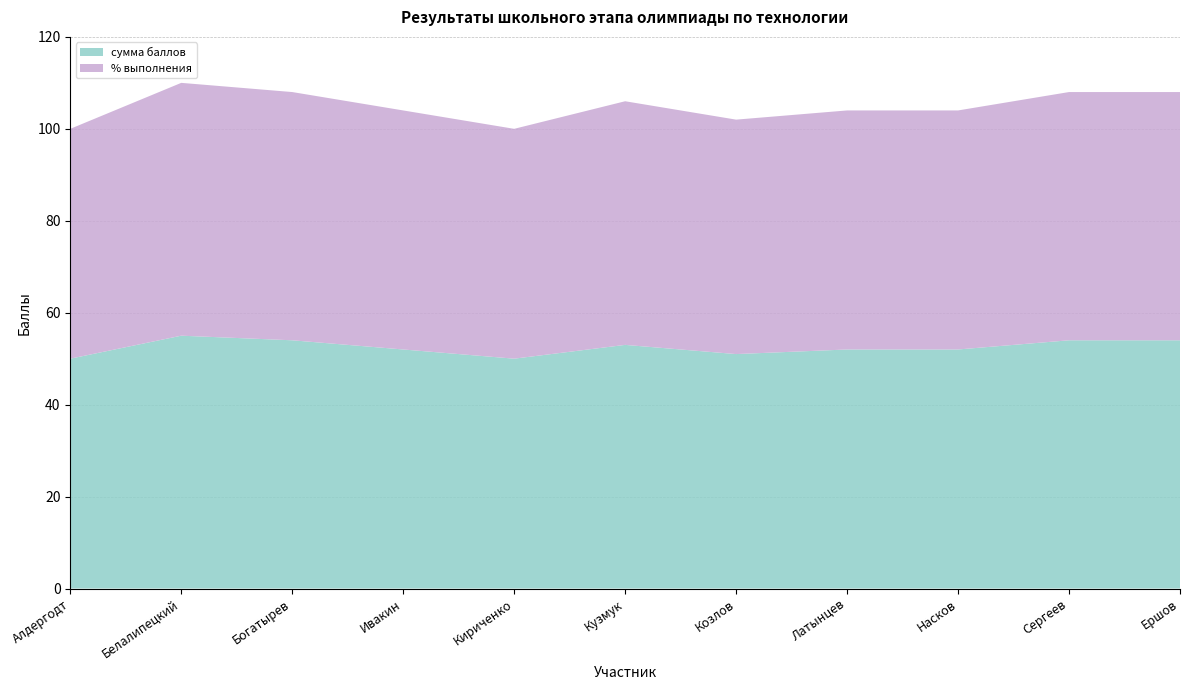

Reading left to right, transcribe all the data shown in this chart.

сумма баллов: Алдергодт=50	Белалипецкий=55	Богатырев=54	Ивакин=52	Кириченко=50	Кузмук=53	Козлов=51	Латынцев=52	Насков=52	Сергеев=54	Ершов=54
% выполнения: Алдергодт=50	Белалипецкий=55	Богатырев=54	Ивакин=52	Кириченко=50	Кузмук=53	Козлов=51	Латынцев=52	Насков=52	Сергеев=54	Ершов=54